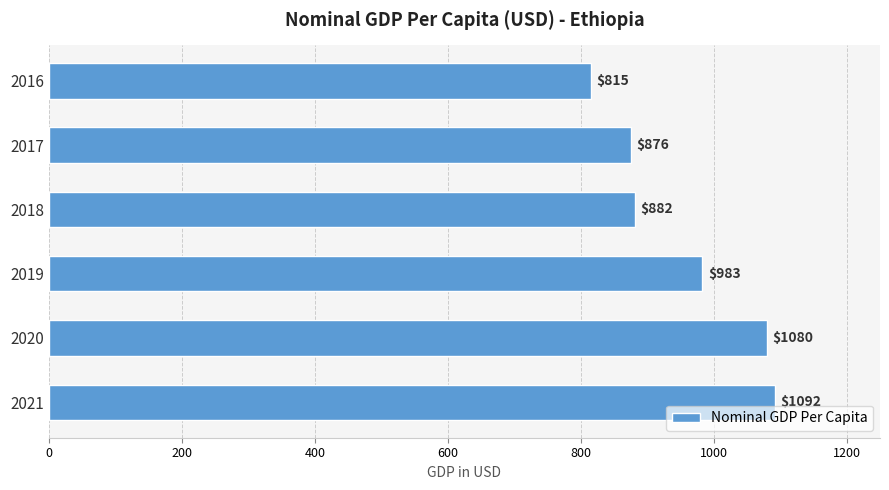

What is the average value?

955